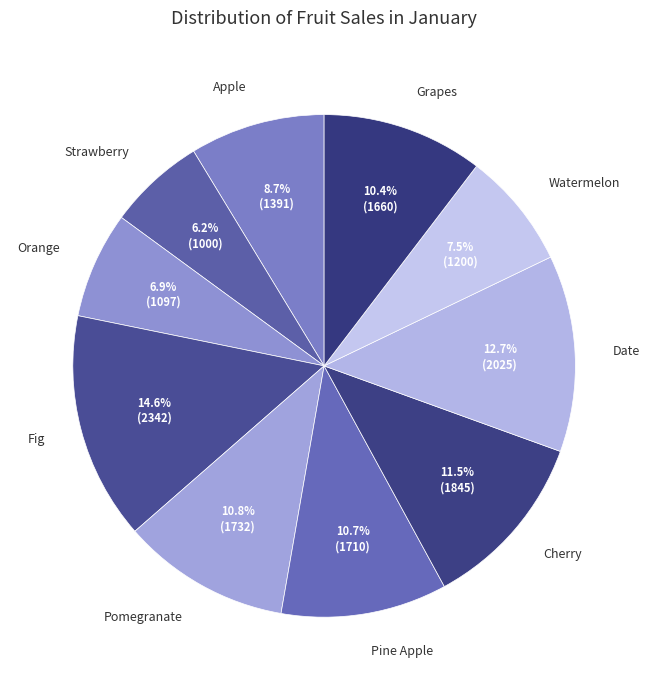

True or false: Date accounts for 13% of the total.

True